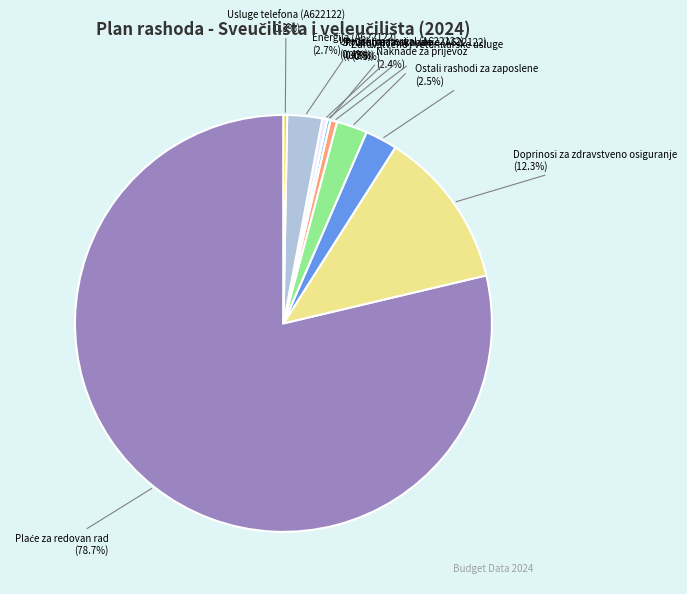

Is there a majority slice in this chart?

Yes